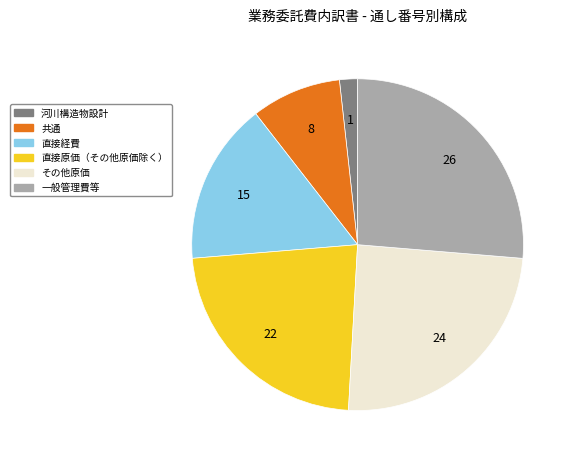

Rank the categories by value from highest to lowest.

一般管理費等, その他原価, 直接原価（その他原価除く）, 直接経費, 共通, 河川構造物設計